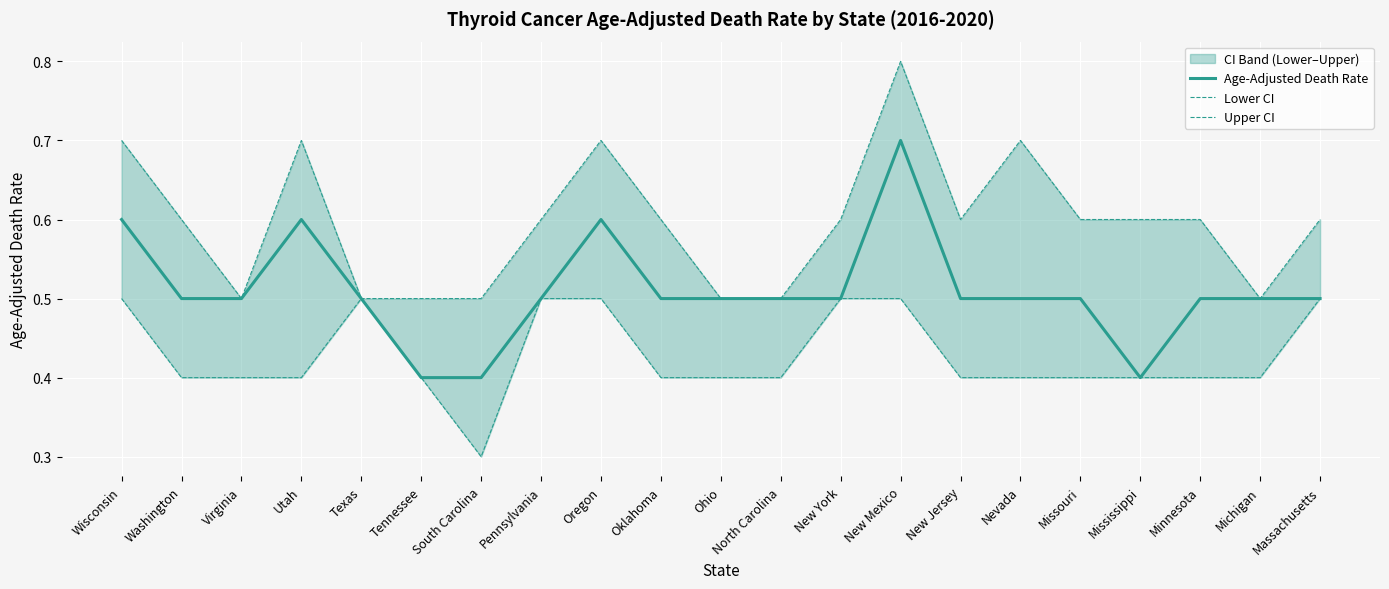

Which category has the highest value across all series?

New Mexico